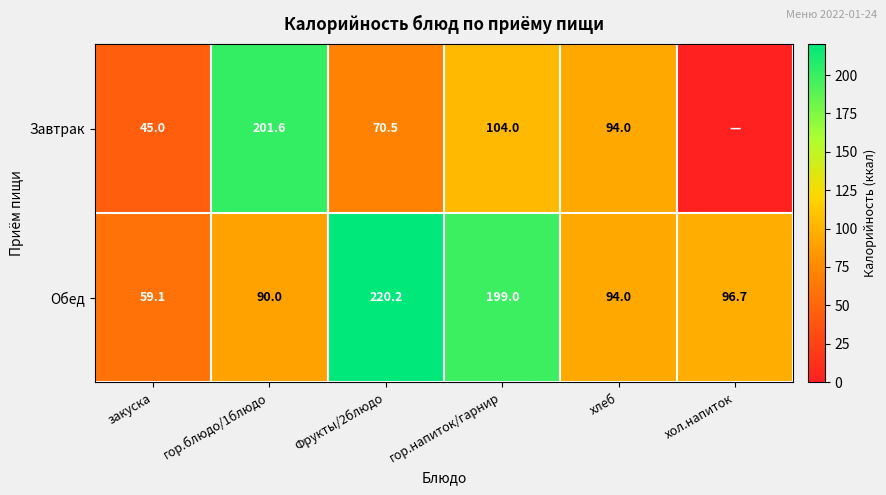

What is the approximate value of Обед at закуска?

59.1